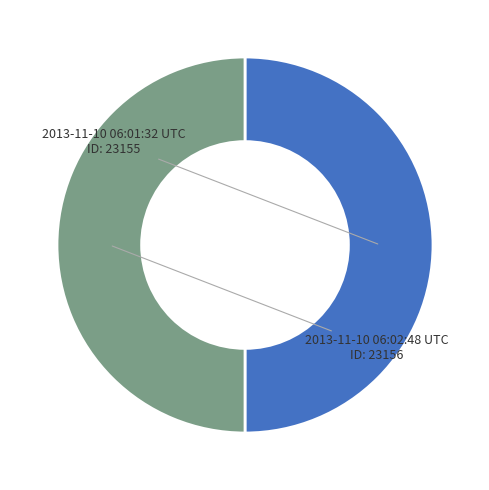

How many segments does this pie chart have?

2